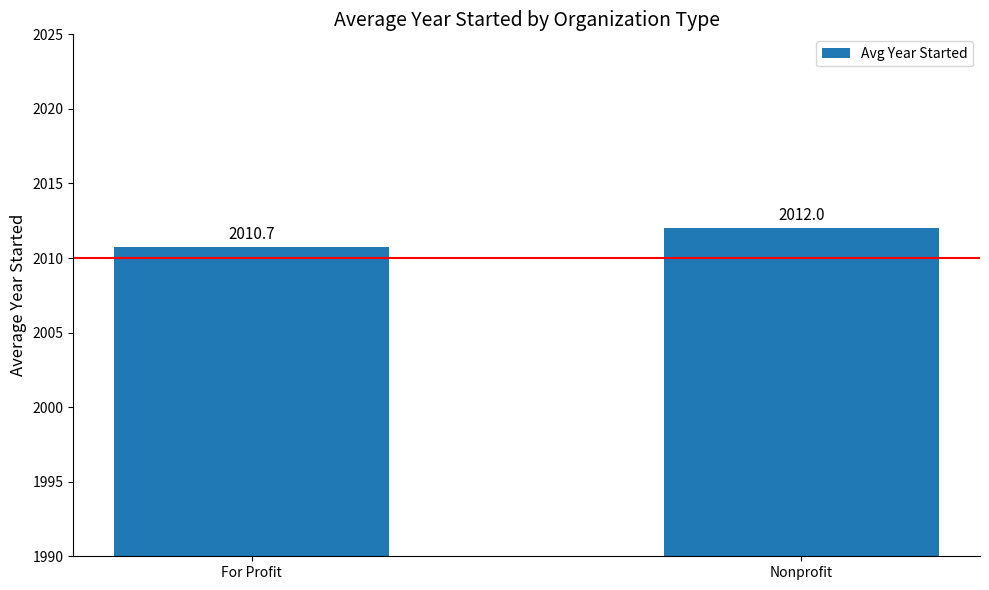

What is the ratio of the value at Nonprofit to the value at For Profit?

1.0